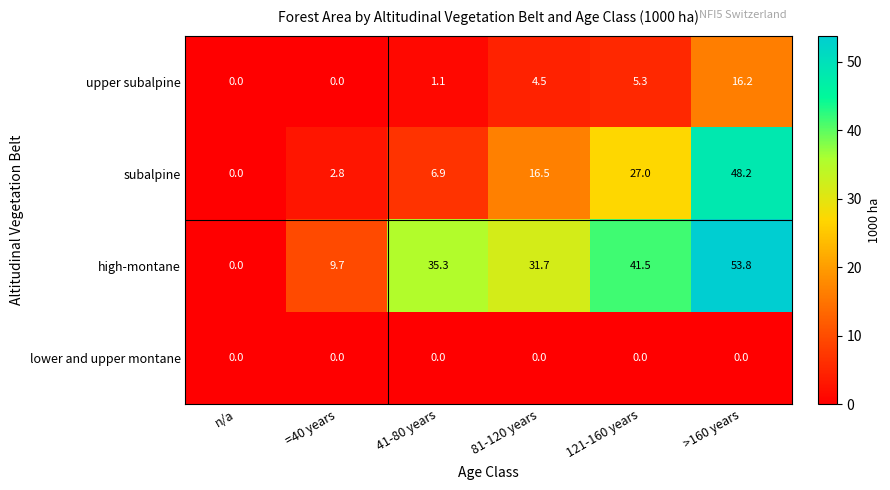

At which category is the sum across all series the highest?

>160 years